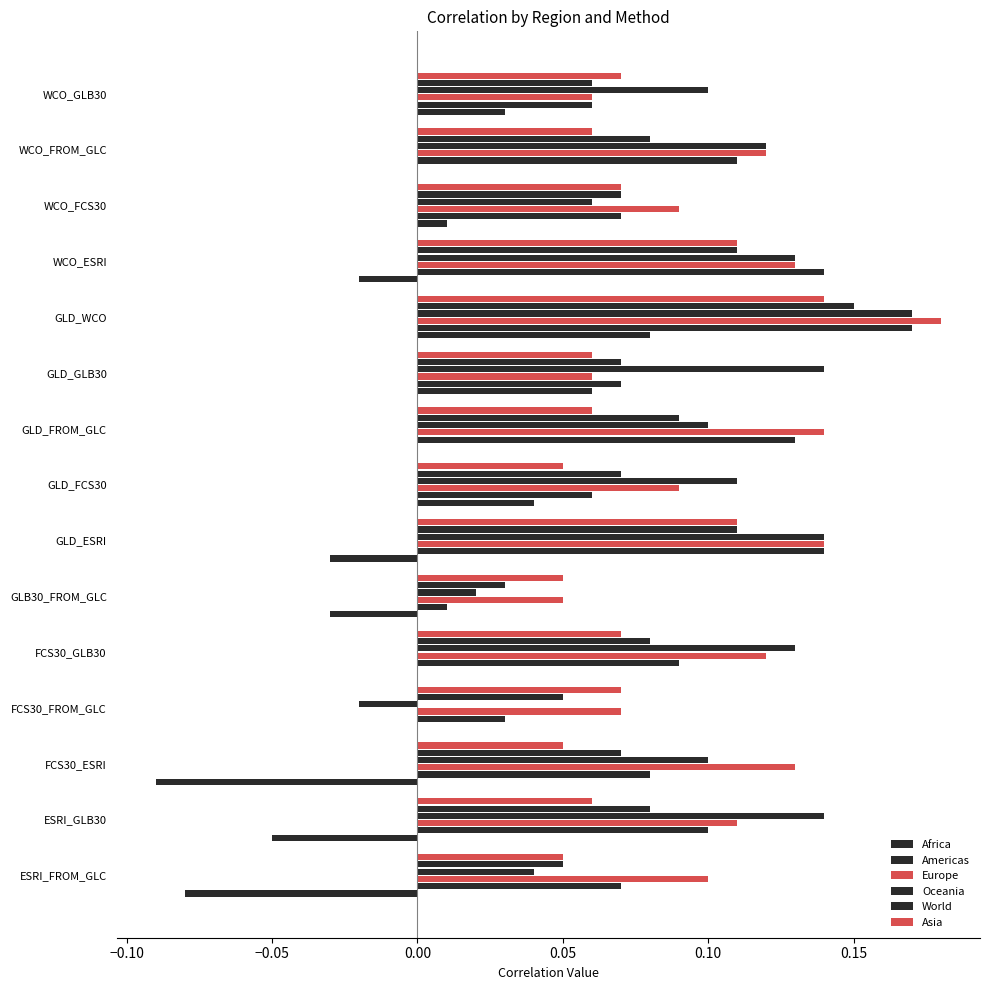

What is the greatest value displayed?

0.2